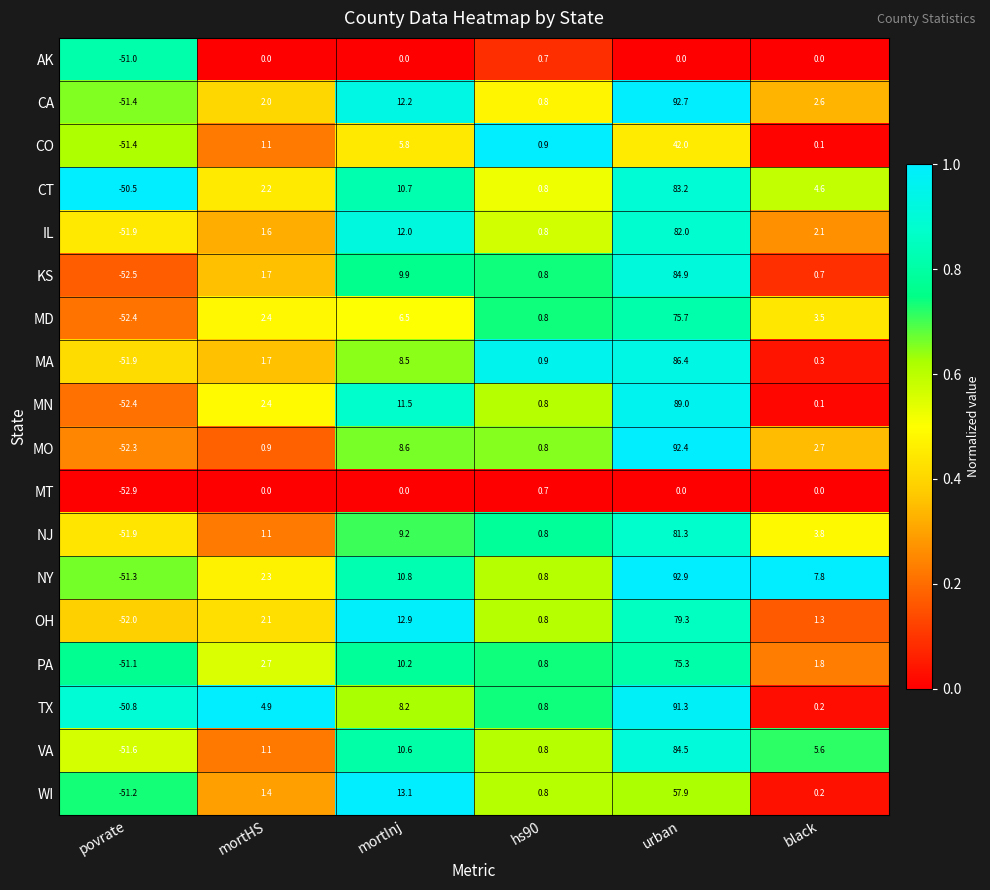

Between povrate and mortHS, which series saw the biggest shift?

TX